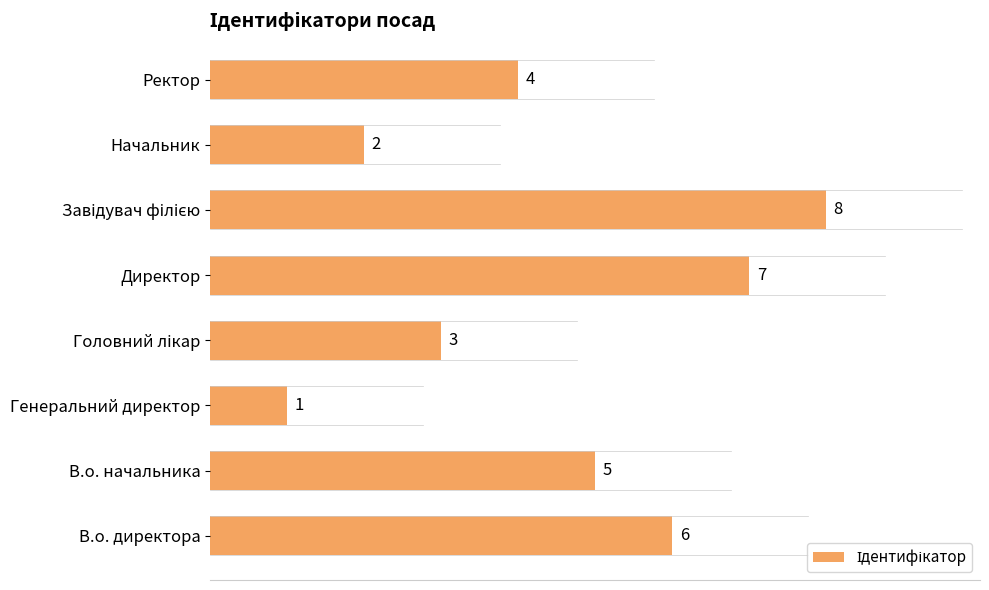

Reading bottom to top, what are all the values shown in this chart?

6	5	1	3	7	8	2	4